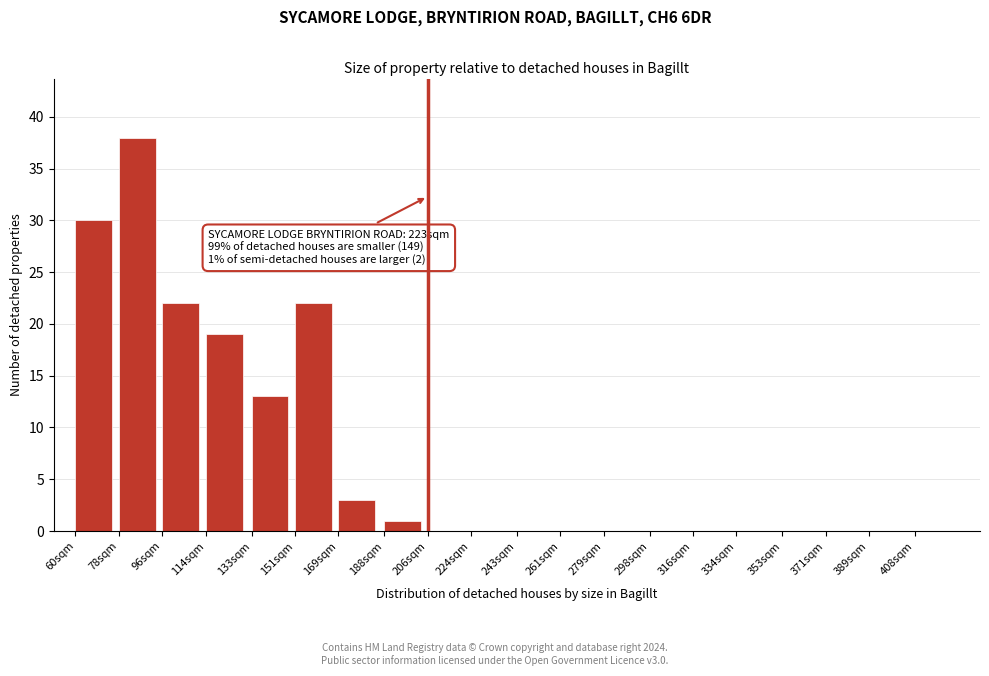

Reading left to right, what are all the values shown in this chart?

60sqm=30	78sqm=38	96sqm=22	114sqm=19	133sqm=13	151sqm=22	169sqm=3	188sqm=1	206sqm=0	224sqm=0	243sqm=0	261sqm=0	279sqm=0	298sqm=0	316sqm=0	334sqm=0	353sqm=0	371sqm=0	389sqm=0	408sqm=0